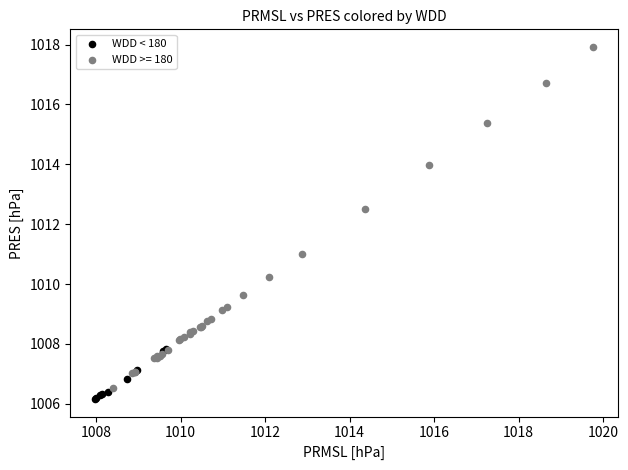

Which series reaches the maximum Y coordinate?

WDD >= 180